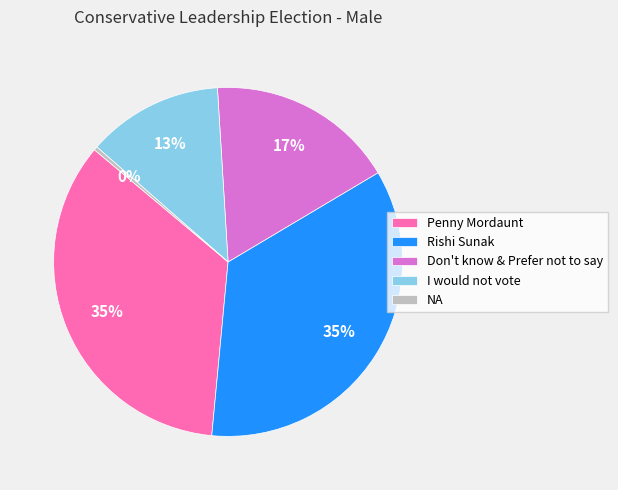

To the nearest percent, what is the combined percentage of Rishi Sunak and I would not vote?

48%